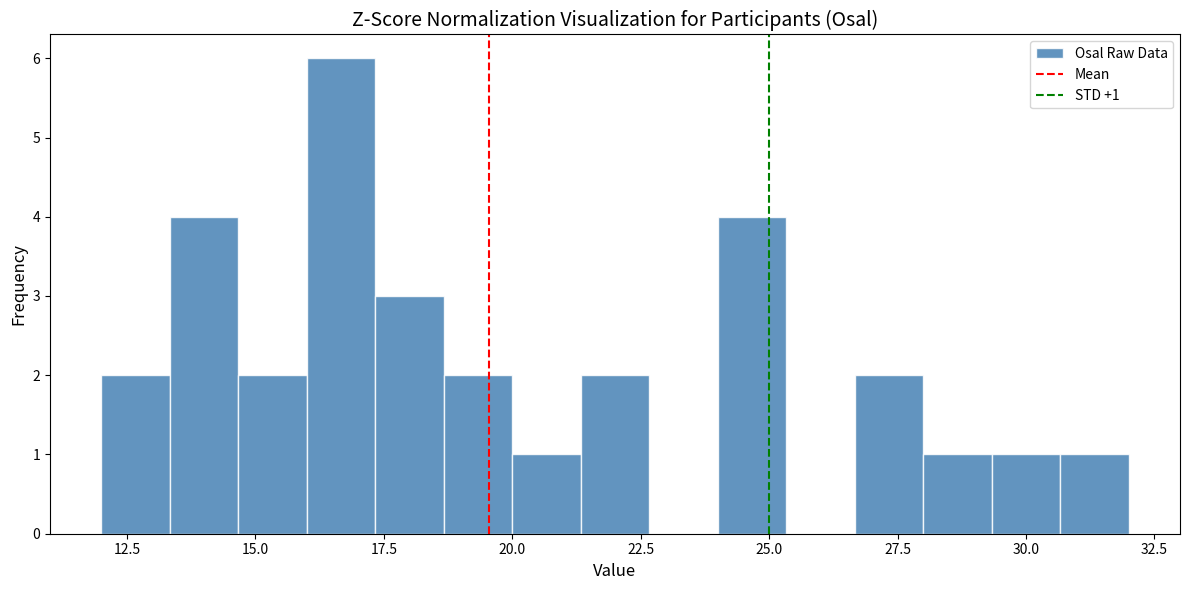

Around what value on the x-axis is the tallest bar? Give the approximate position of its centre, as read against the axis.

16.5